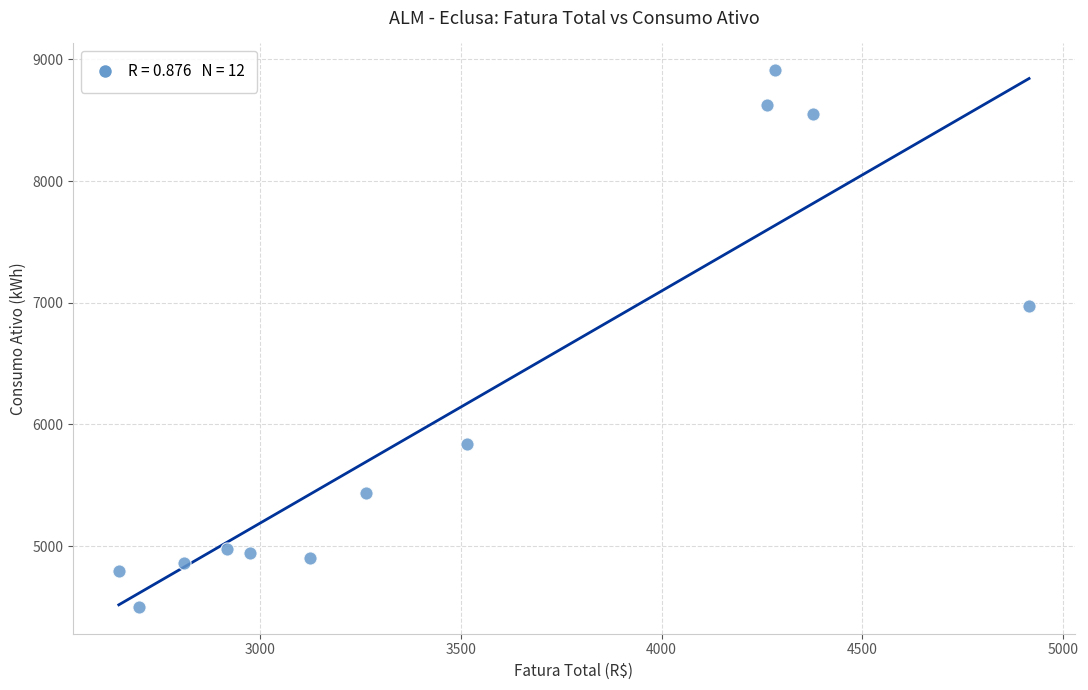

What Y value in the scatter plot is closest to 6705?

6972